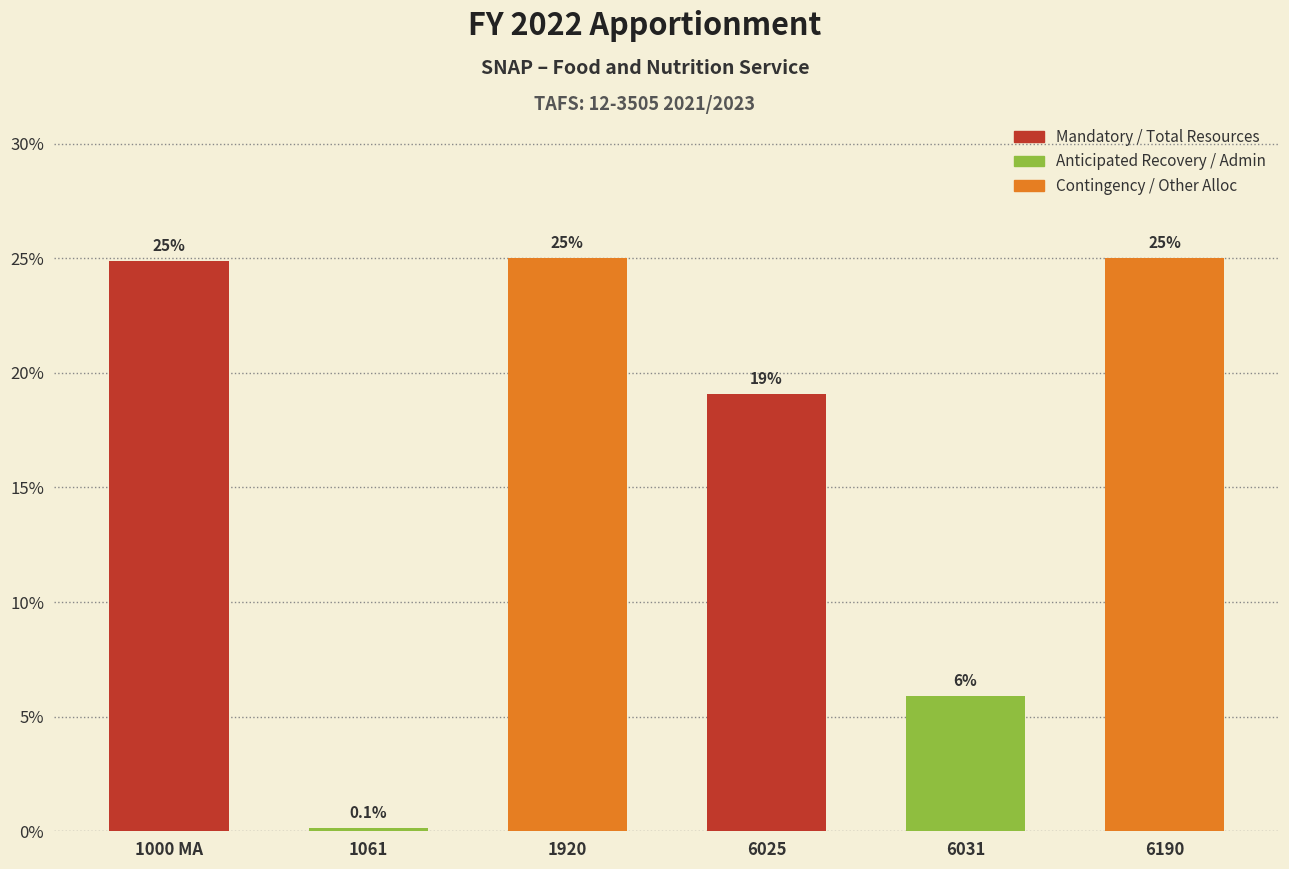

Reading left to right, transcribe all the data shown in this chart.

1000 MA=24.9	1061=0.1	1920=25.0	6025=19.1	6031=5.9	6190=25.0